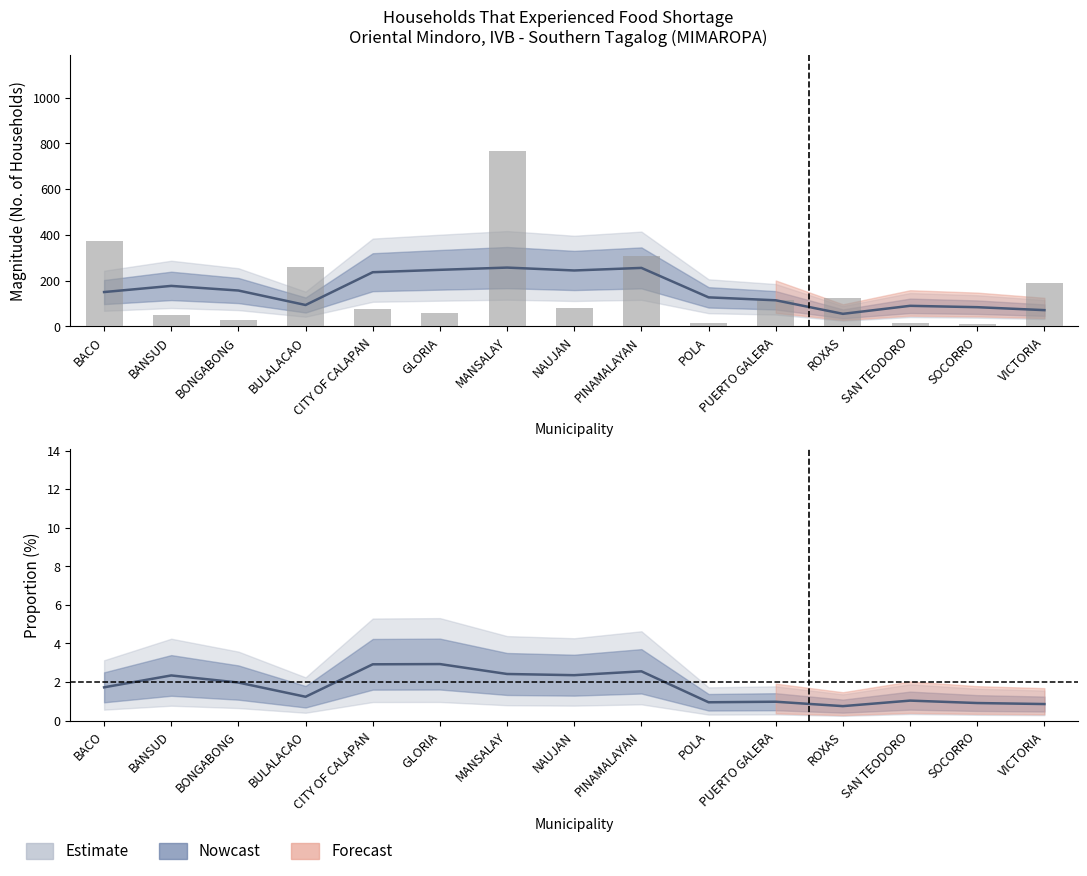

Rank the categories by value from highest to lowest.

MANSALAY, BACO, PINAMALAYAN, BULALACAO, VICTORIA, ROXAS, PUERTO GALERA, NAUJAN, CITY OF CALAPAN, GLORIA, BANSUD, BONGABONG, SAN TEODORO, POLA, SOCORRO